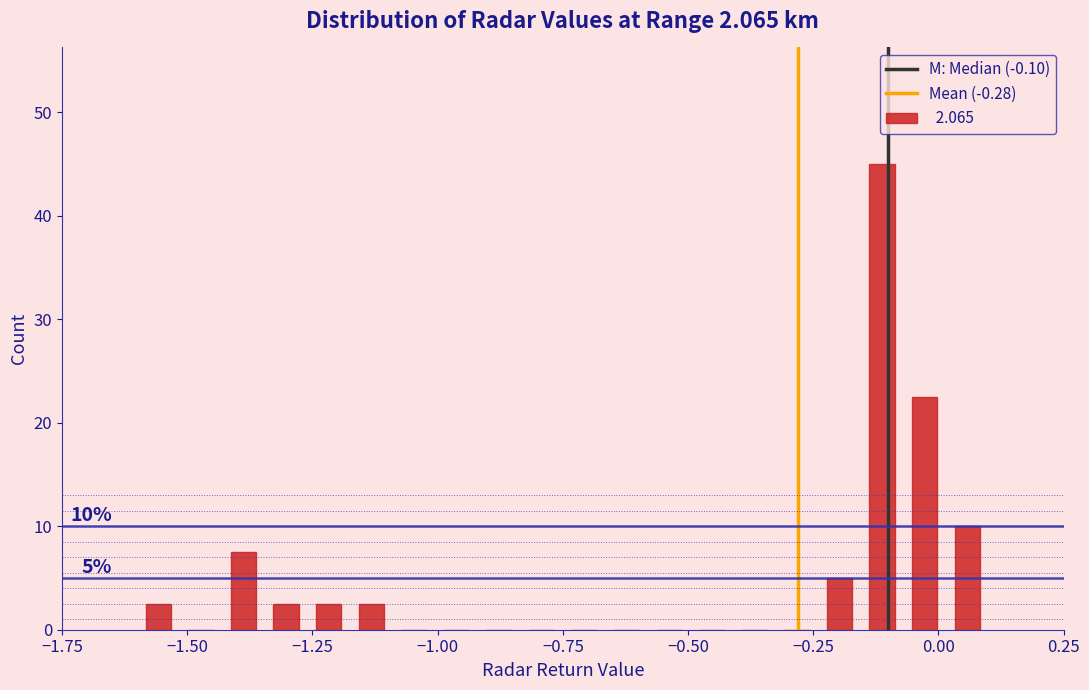

Around what value on the x-axis is the tallest bar? Give the approximate position of its centre, as read against the axis.

-0.10